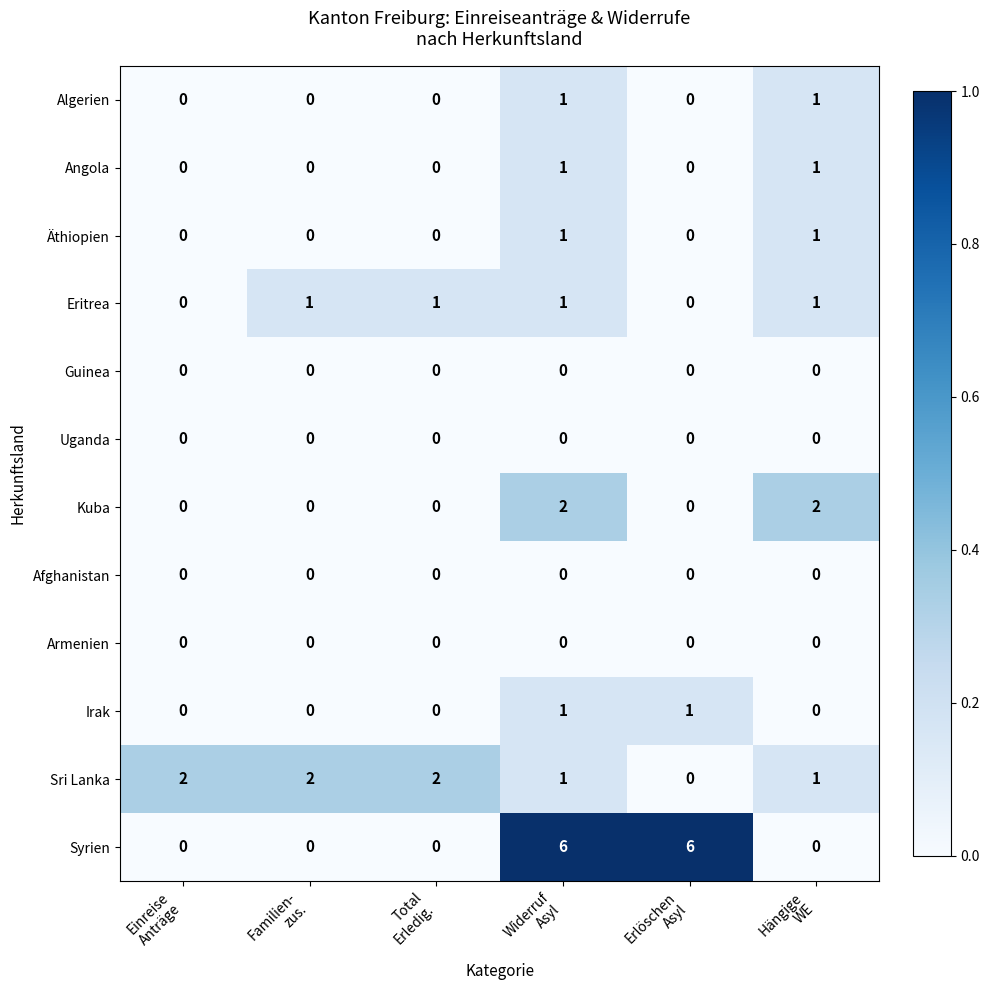

At how many categories does at least one series exceed 0?

6